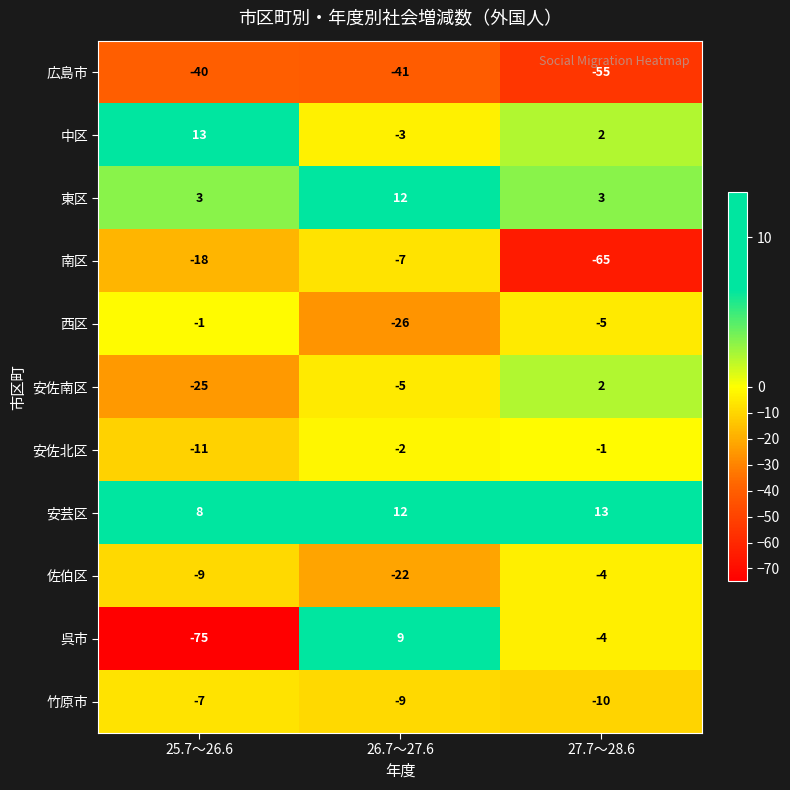

What is the lowest value of the 安佐北区 series?

-11